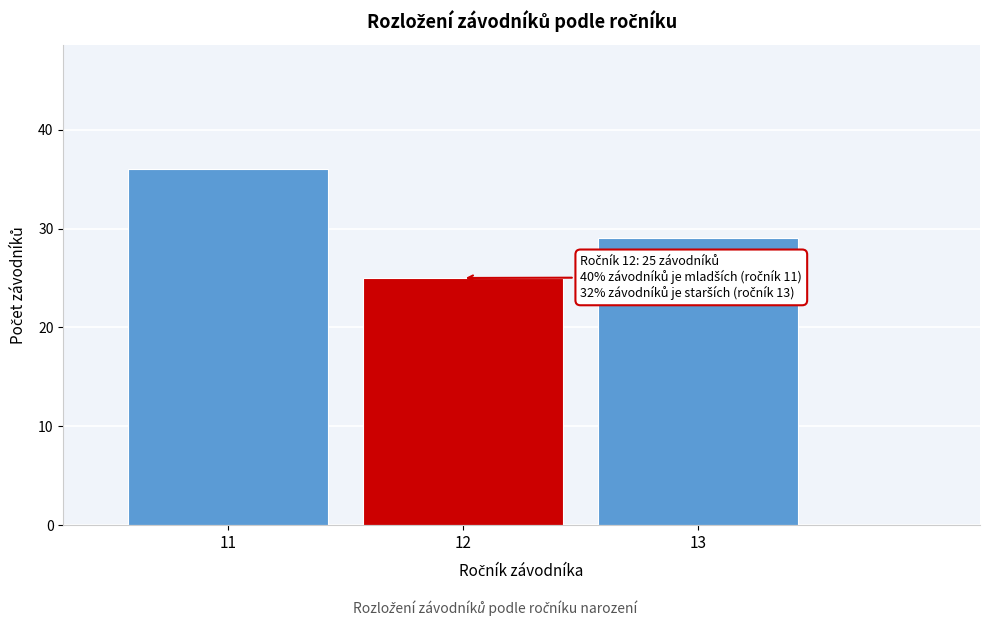

Reading left to right, transcribe all the data shown in this chart.

36	25	29